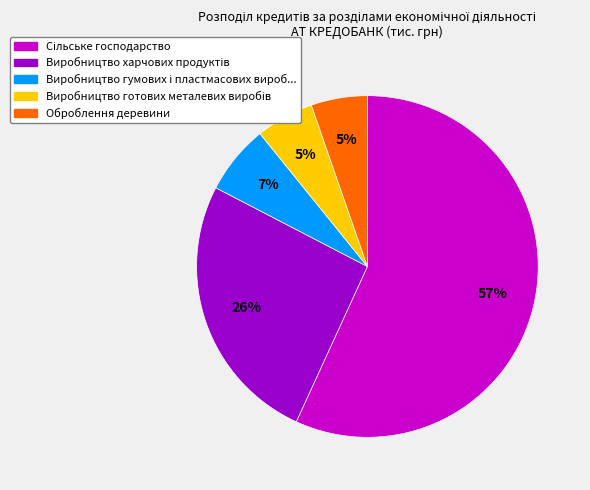

To the nearest percent, what is the difference between the largest and smallest slice percentages?

52%